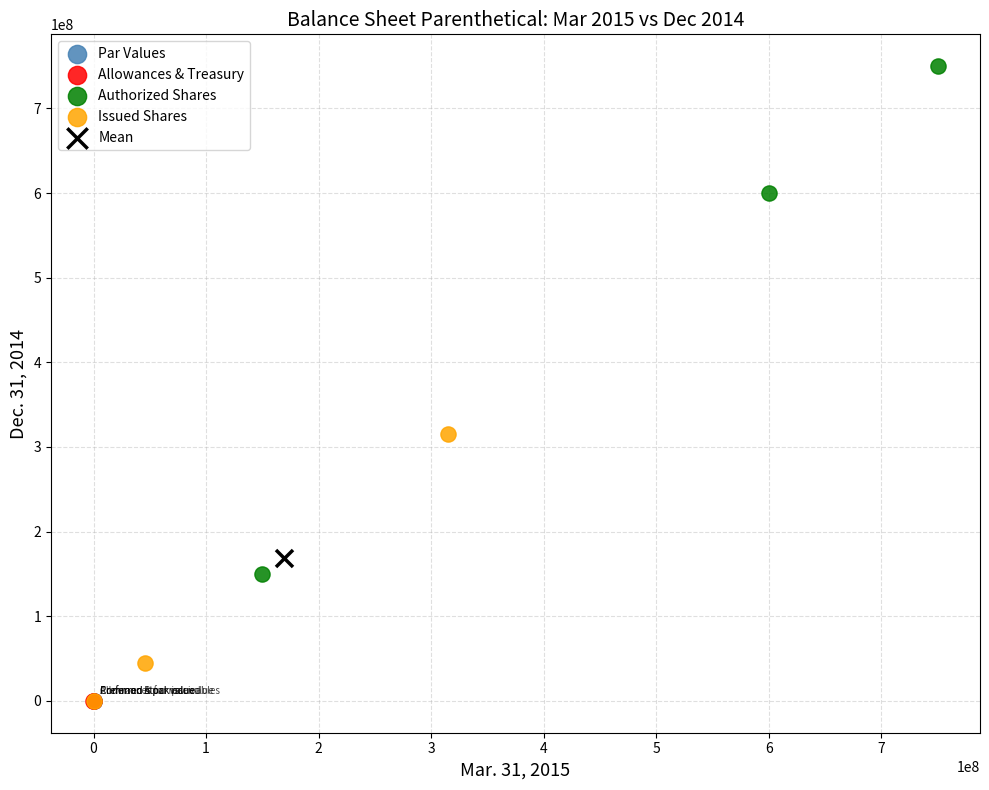

What are all the series names shown in the legend?

Par Values, Allowances & Treasury, Authorized Shares, Issued Shares, Mean